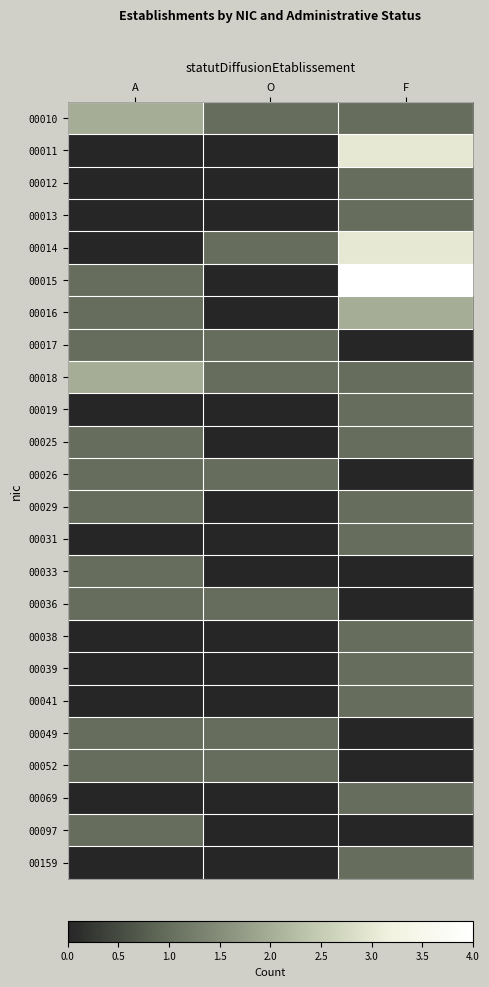

How many distinct data groups are displayed?

24